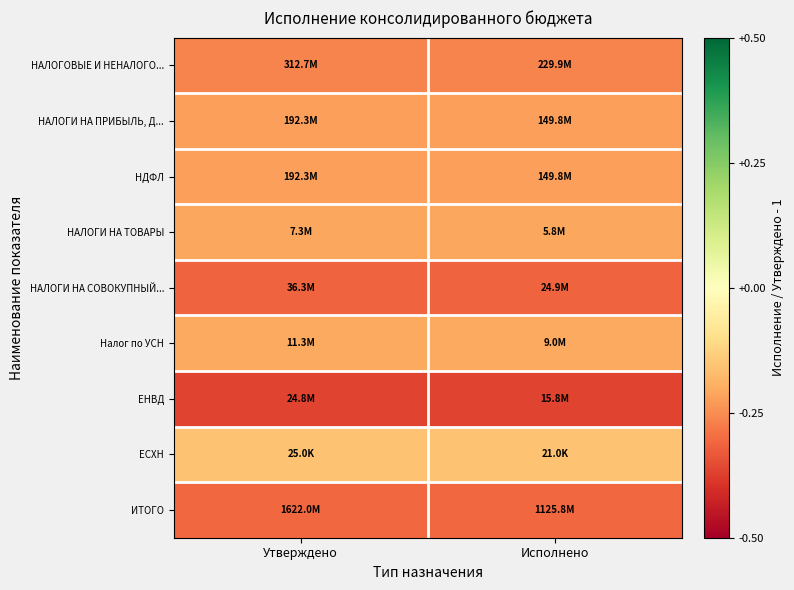

Reading right to left, what are all the values shown in this chart?

НАЛОГОВЫЕ И НЕНАЛОГО...: Исполнено=-0.3	Утверждено=-0.3
НАЛОГИ НА ПРИБЫЛЬ, Д...: Исполнено=-0.2	Утверждено=-0.2
НДФЛ: Исполнено=-0.2	Утверждено=-0.2
НАЛОГИ НА ТОВАРЫ: Исполнено=-0.2	Утверждено=-0.2
НАЛОГИ НА СОВОКУПНЫЙ...: Исполнено=-0.3	Утверждено=-0.3
Налог по УСН: Исполнено=-0.2	Утверждено=-0.2
ЕНВД: Исполнено=-0.4	Утверждено=-0.4
ЕСХН: Исполнено=-0.2	Утверждено=-0.2
ИТОГО: Исполнено=-0.3	Утверждено=-0.3